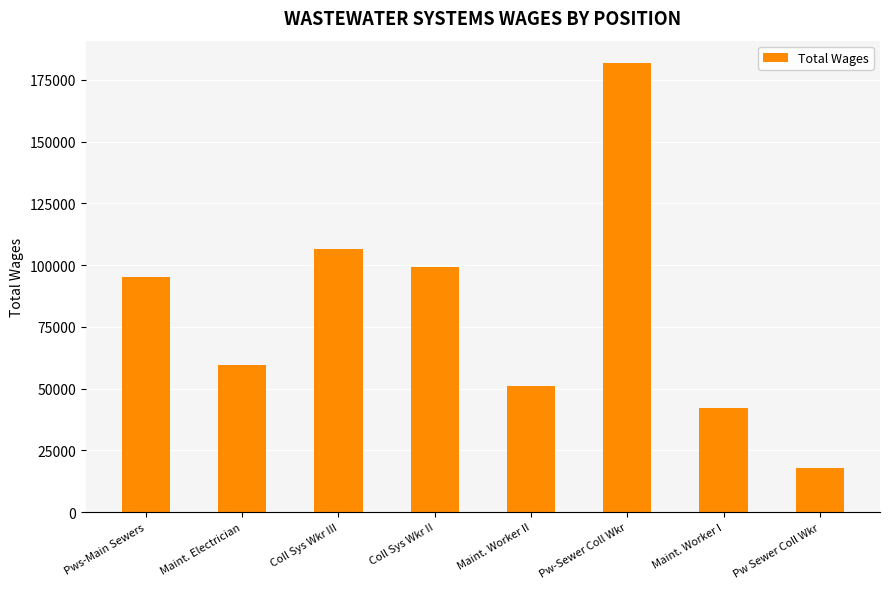

What is the value of the 4th bar from the left?

99370